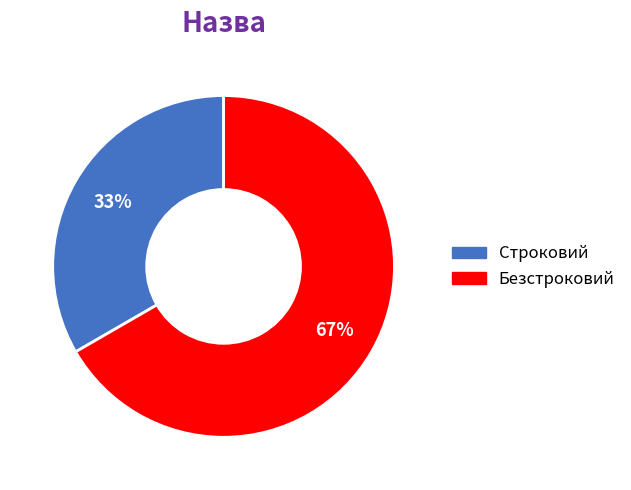

To the nearest percent, what is the combined percentage of Строковий and Безстроковий?

100%